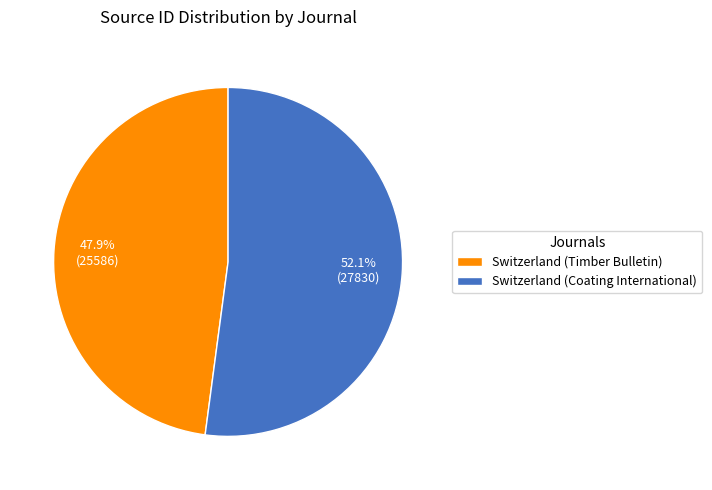

To the nearest percent, what portion does Switzerland (Coating International) represent?

52%